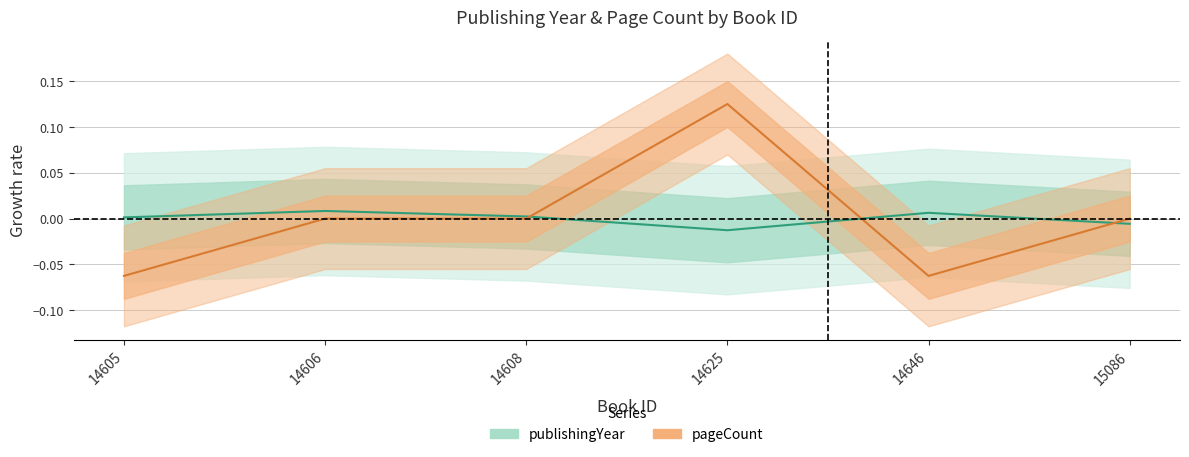

True or false: pageCount has a value of -0.1 at 14646.

True